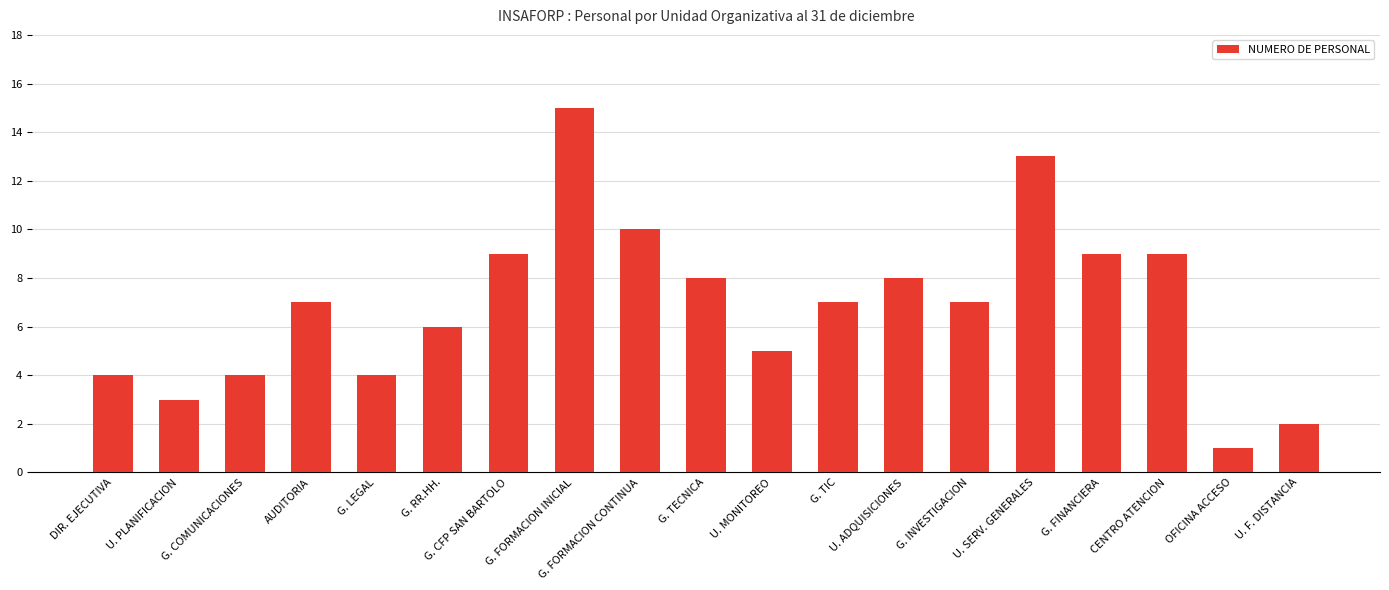

What is the difference between the maximum and minimum values?

14